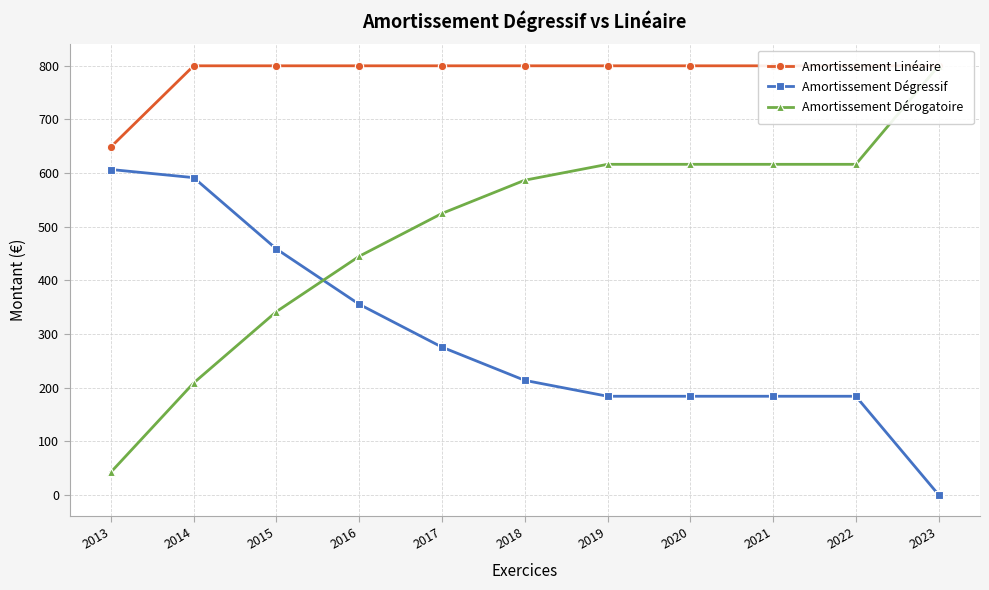

What is the sum of all Amortissement Dérogatoire values?

5413.6